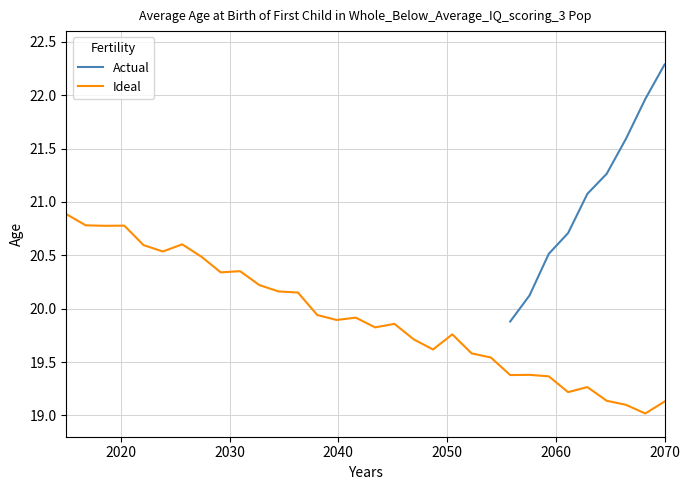

What is the minimum value for Ideal?

19.0